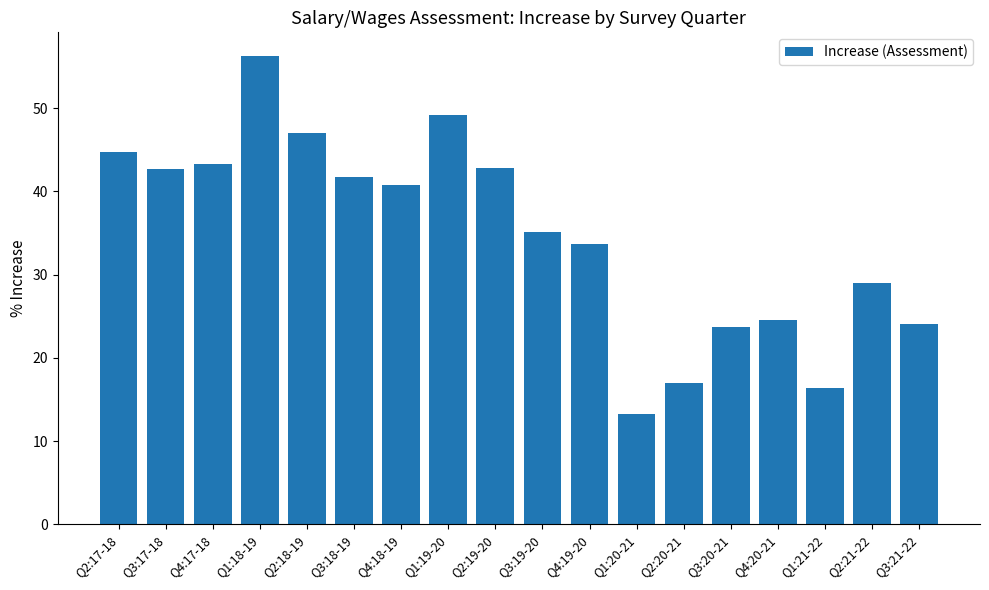

Between Q2:18-19 and Q1:20-21, which is larger?

Q2:18-19